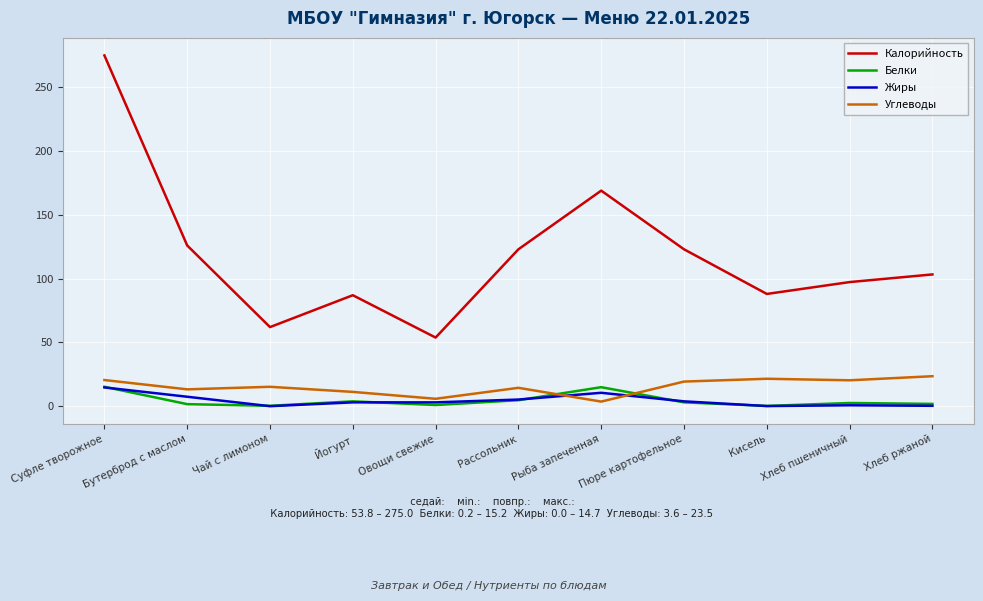

True or false: Калорийность and Углеводы cross at least once.

False